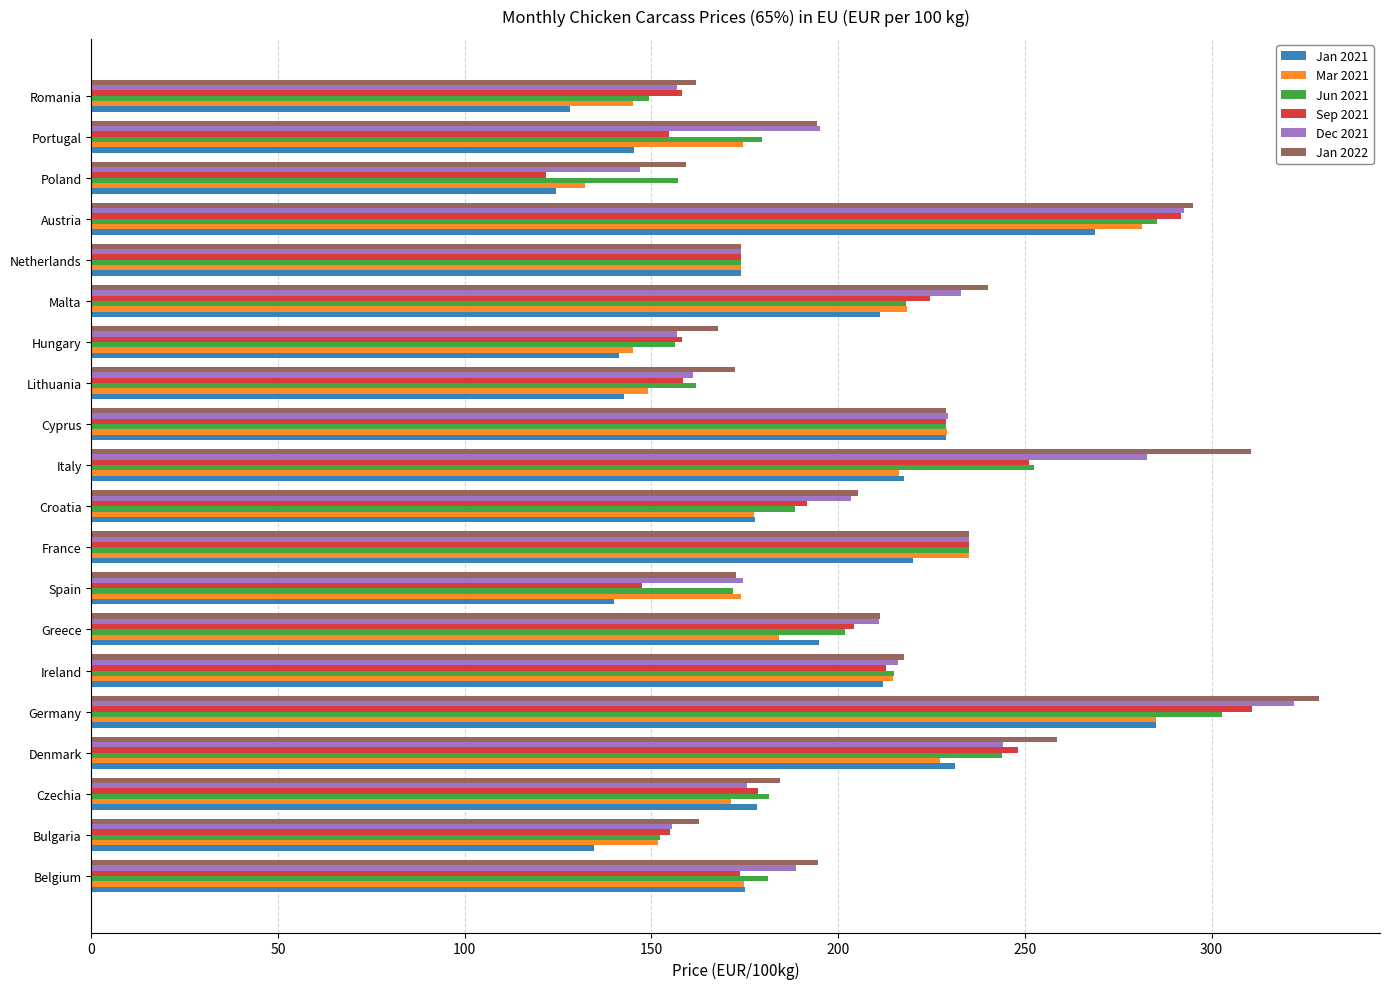

What is the sum of the Jan 2022 values at Germany and France?

563.7